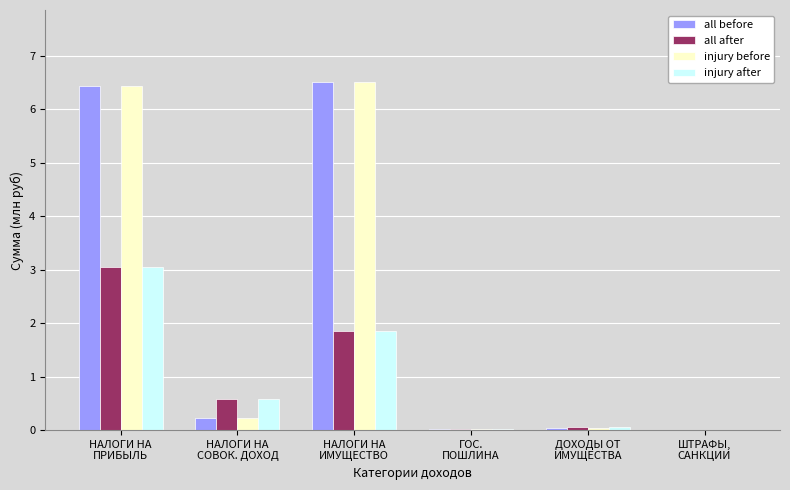

What is the highest value of the all after series?

3.1